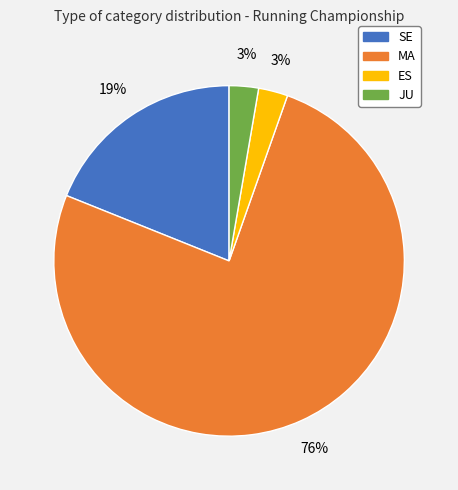

What is the ratio of the value at MA to the value at SE?

4.0